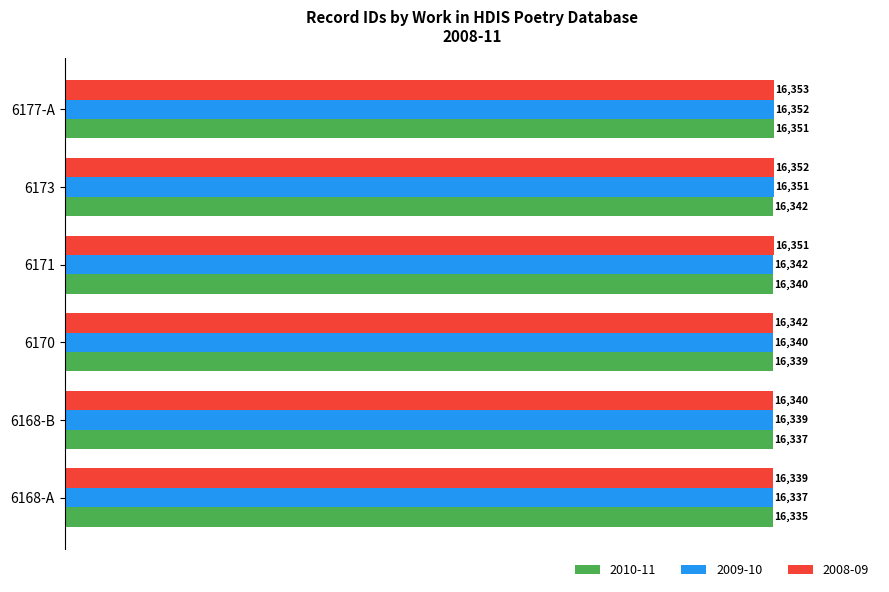

List the series in order of their overall mean, lowest first.

2010-11, 2009-10, 2008-09